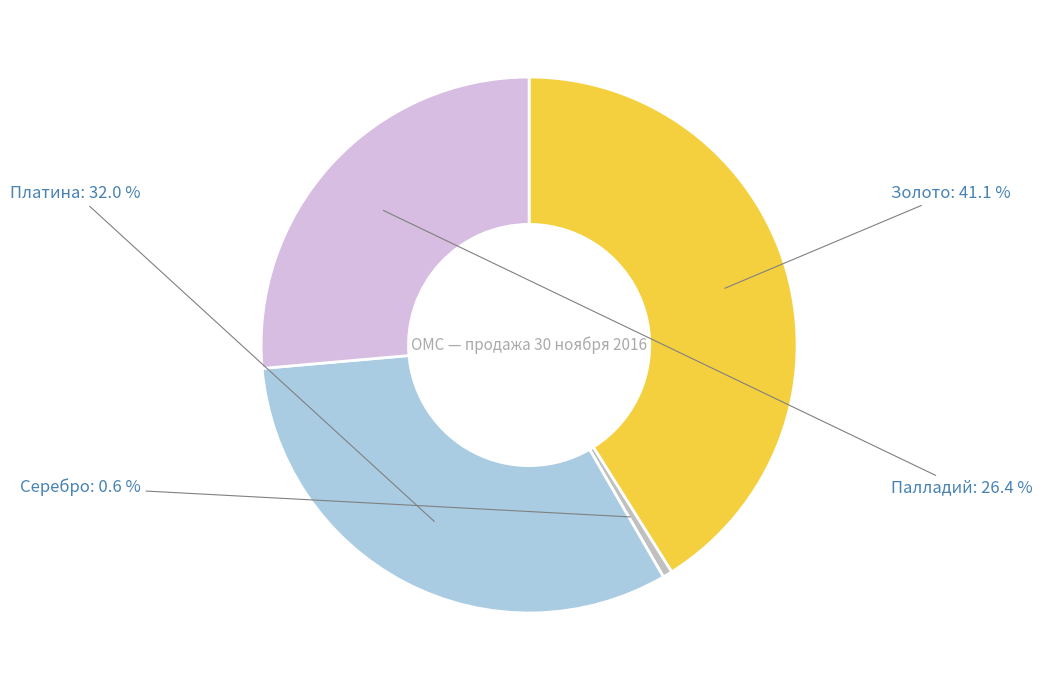

Is there a majority slice in this chart?

No